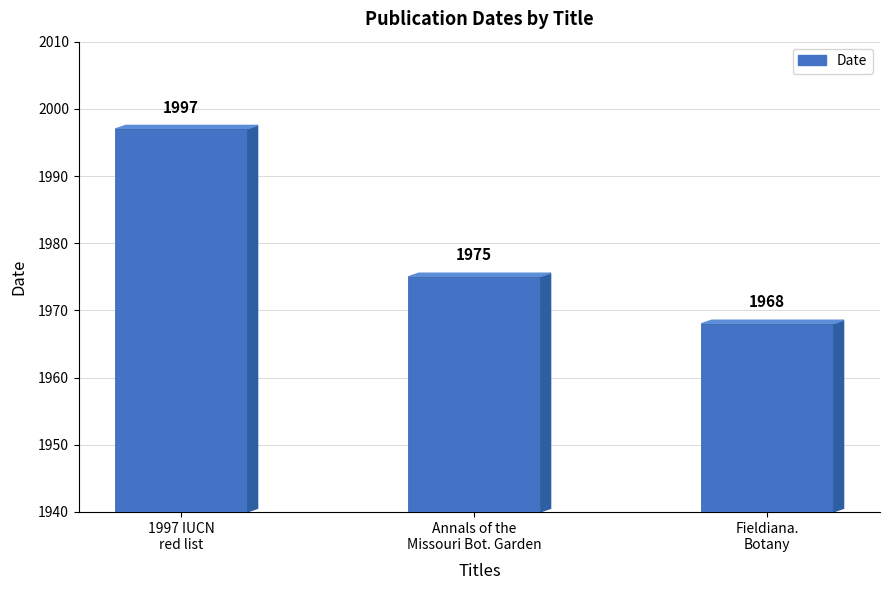

What value does the data have at Annals of the
Missouri Bot. Garden, to the nearest 10?

1980